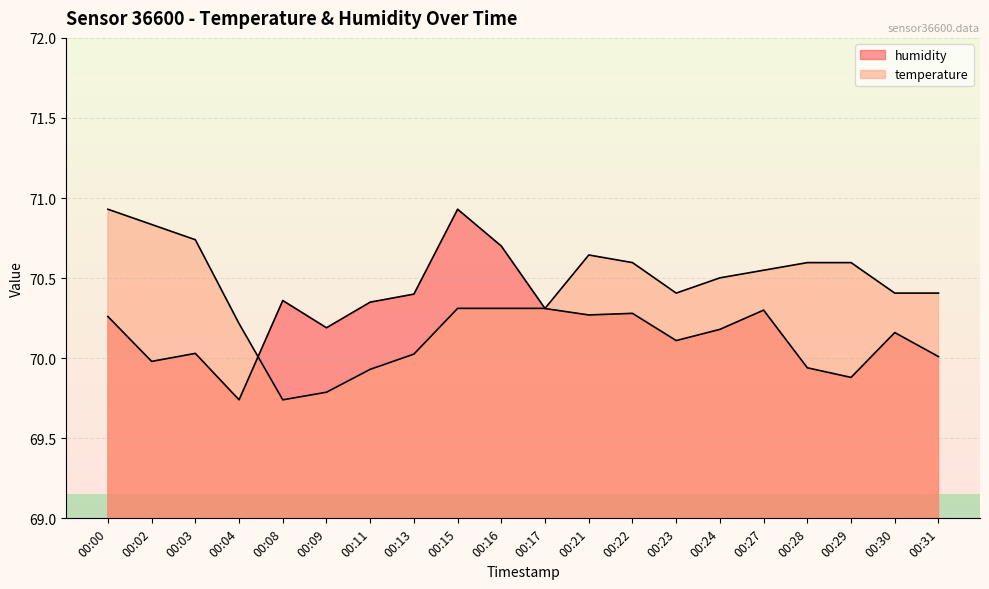

What is the total value across all series at 00:22?

140.9